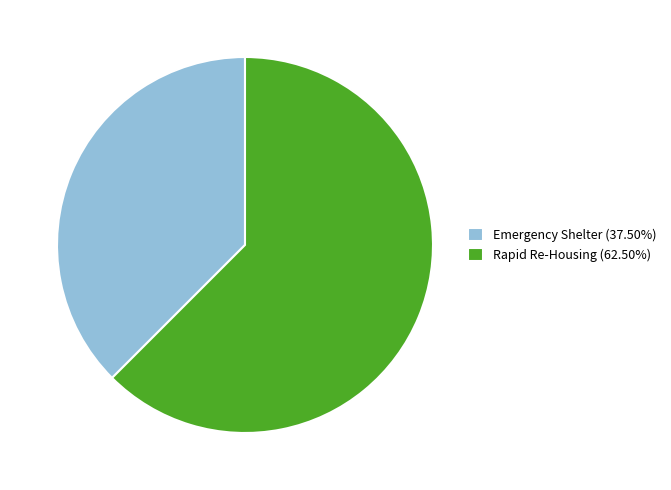

Does Rapid Re-Housing (62.50%) account for over 50% of the chart?

Yes